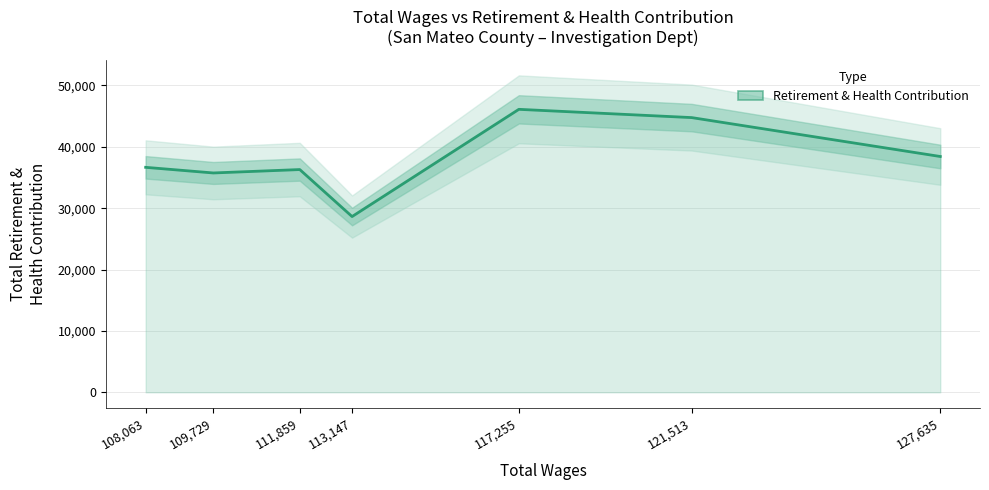

List the labels in order of value, largest first.

117,255, 121,513, 127,635, 108,063, 111,859, 109,729, 113,147